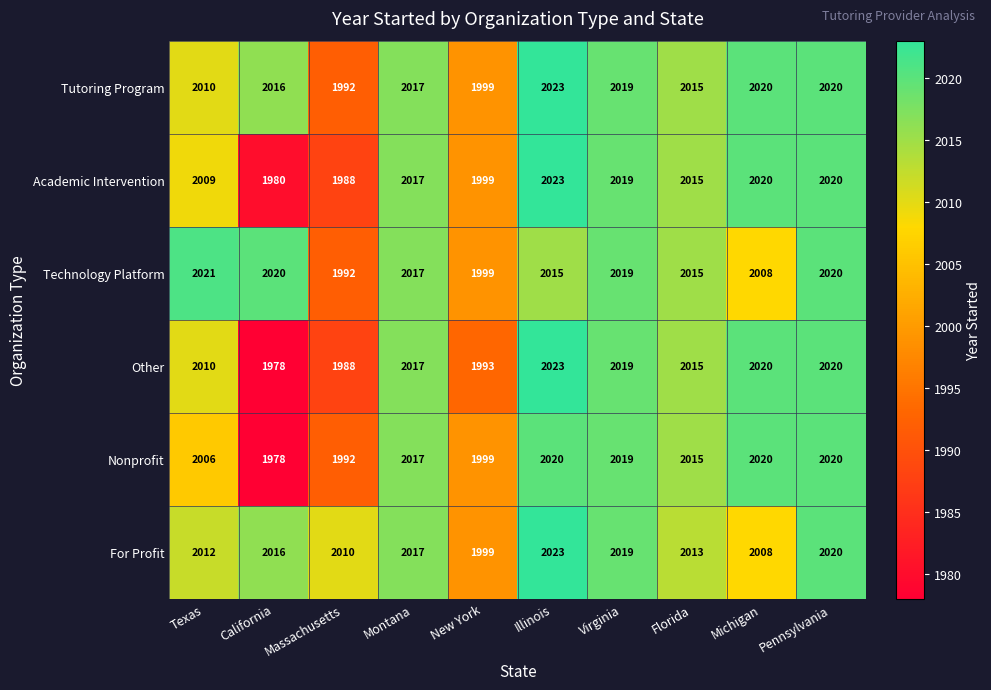

The Tutoring Program series shows 2856 at Virginia. True or false?

False